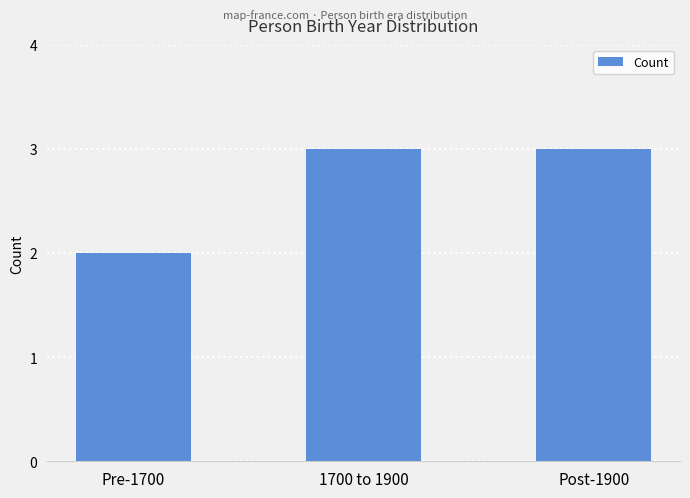

What is the difference between the values at 1700 to 1900 and Pre-1700?

1